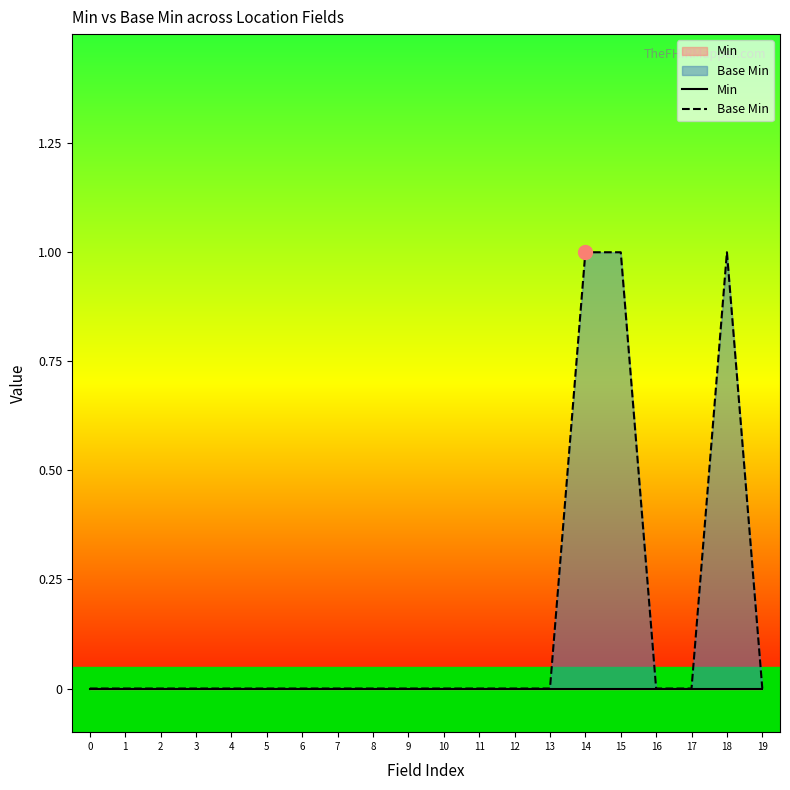

Reading left to right, transcribe all the data shown in this chart.

Min: 0=0	1=0	2=0	3=0	4=0	5=0	6=0	7=0	8=0	9=0	10=0	11=0	12=0	13=0	14=0	15=0	16=0	17=0	18=0	19=0
Base Min: 0=0	1=0	2=0	3=0	4=0	5=0	6=0	7=0	8=0	9=0	10=0	11=0	12=0	13=0	14=1	15=1	16=0	17=0	18=1	19=0